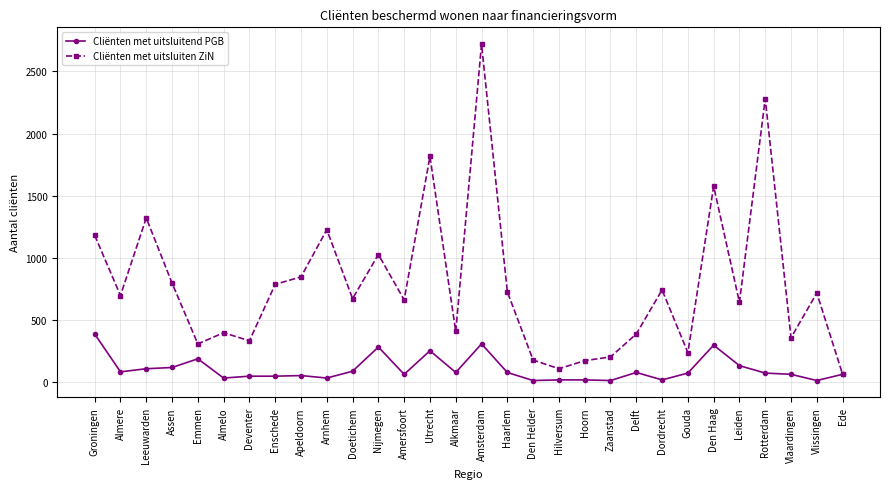

Which category has the highest value in the Cliënten met uitsluitend PGB series?

Groningen